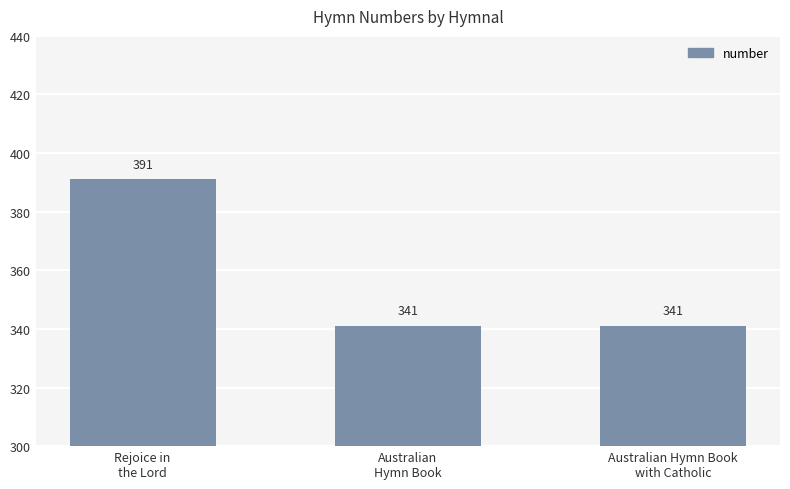

Reading left to right, what are all the values shown in this chart?

Rejoice in
the Lord=391	Australian
Hymn Book=341	Australian Hymn Book
with Catholic=341